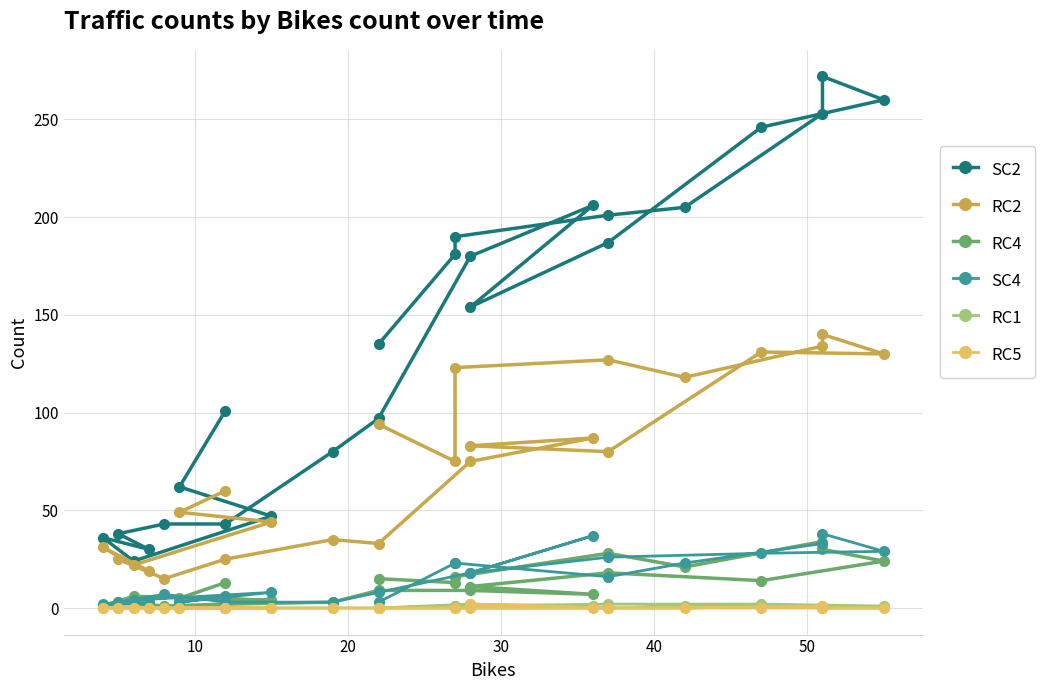

Is this an area chart (filled region under the line)?

No